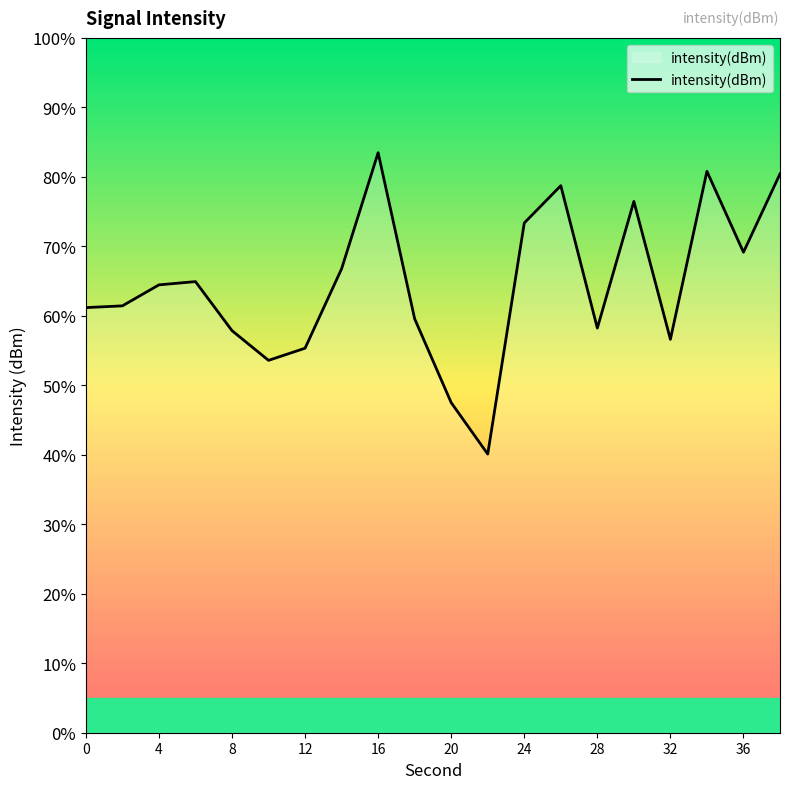

What is the greatest value displayed?

83.5